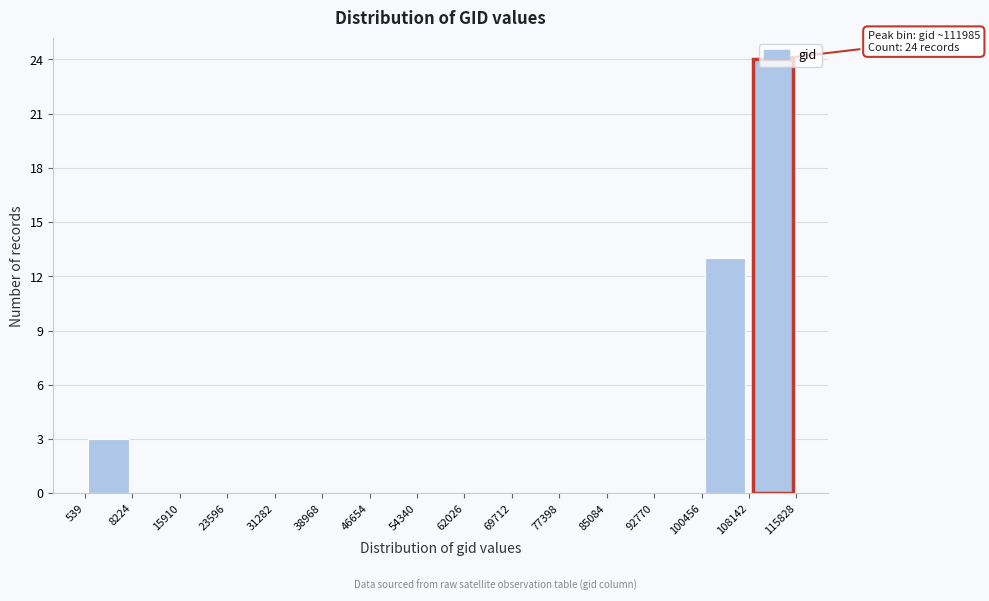

Which range on the x-axis has the tallest bar?

108142 to 115828